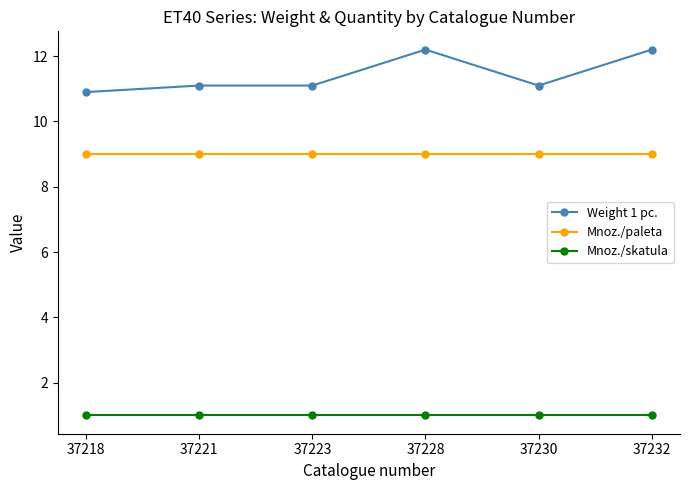

Which series has the largest total across all categories?

Weight 1 pc.